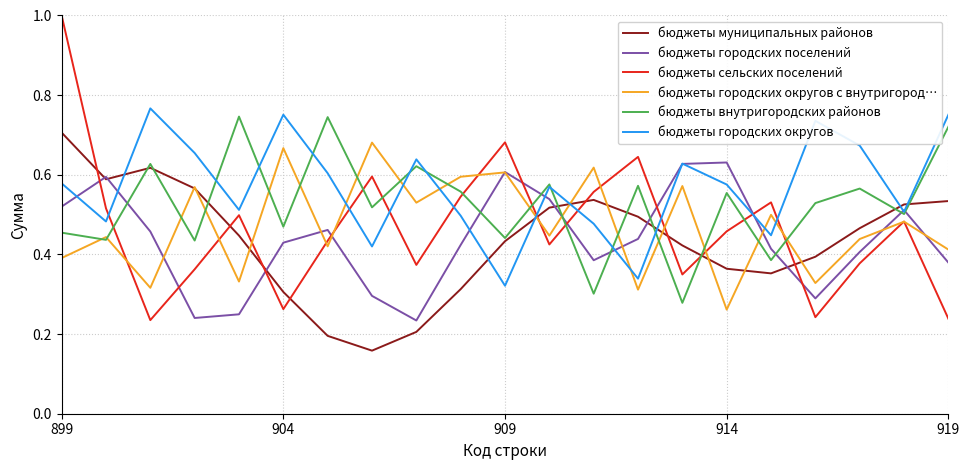

Which series has the widest spread of values?

бюджеты сельских поселений